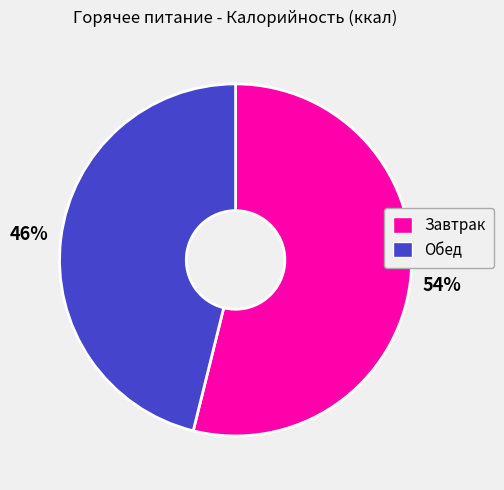

Count the number of slices in the pie.

2